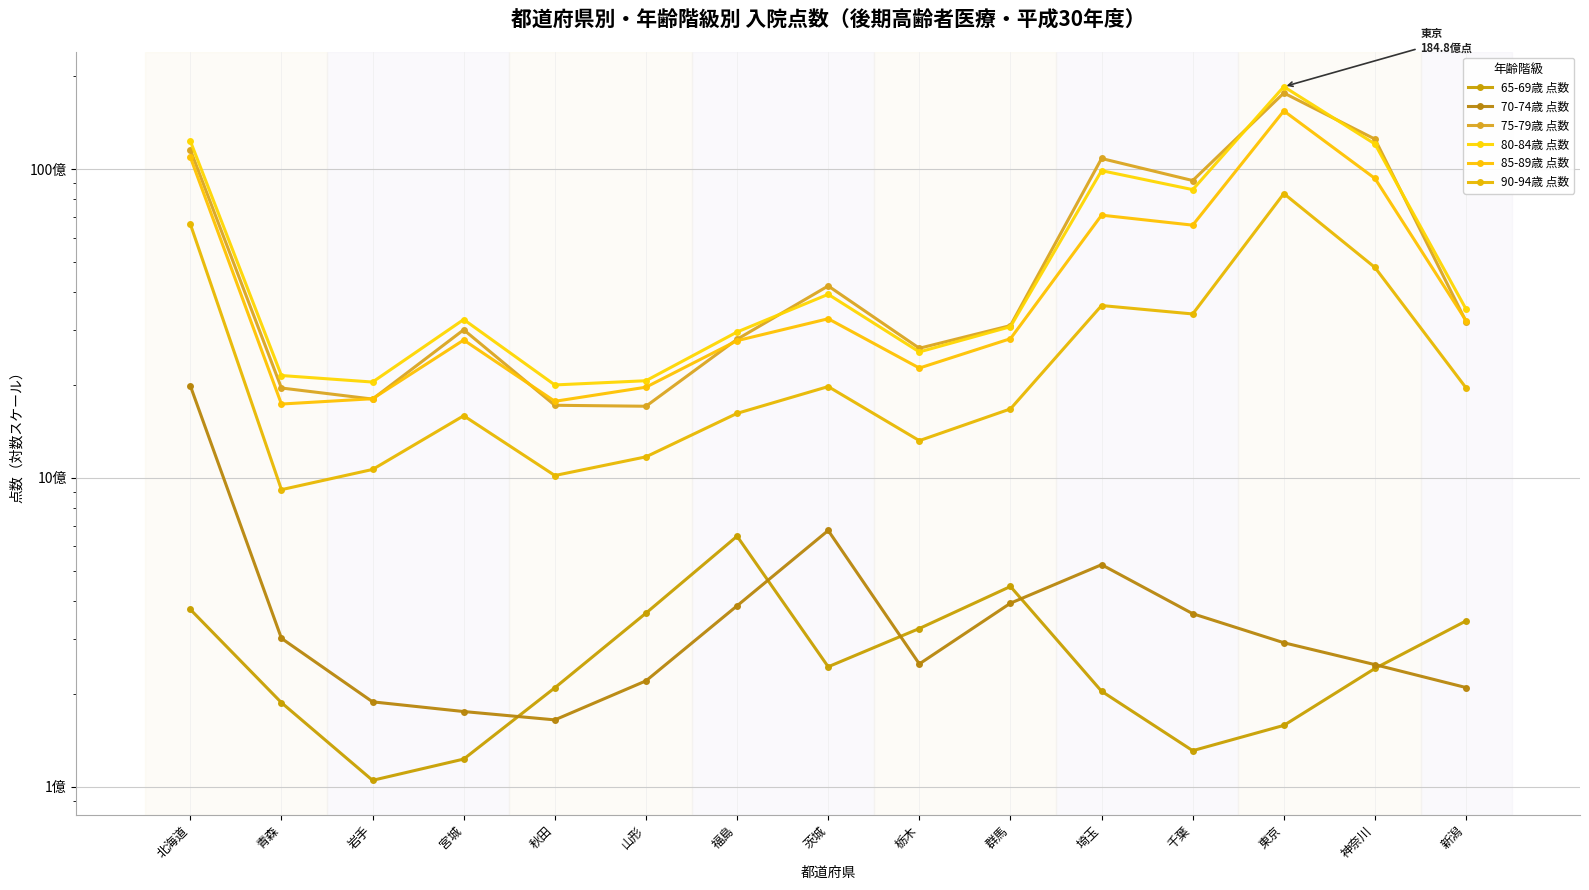

Is the value of 75-79歳 点数 at 福島 greater than the value of 80-84歳 点数 at 岩手?

Yes